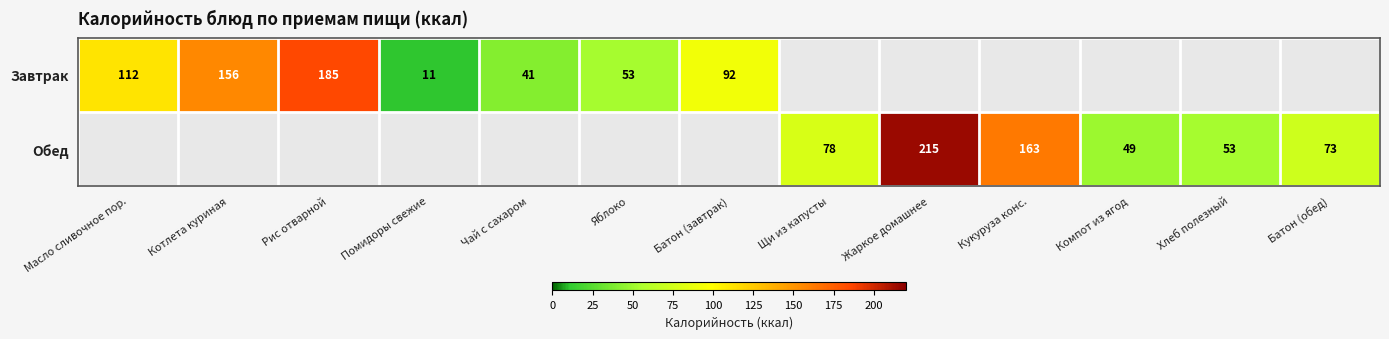

Count the number of data series in this chart.

2